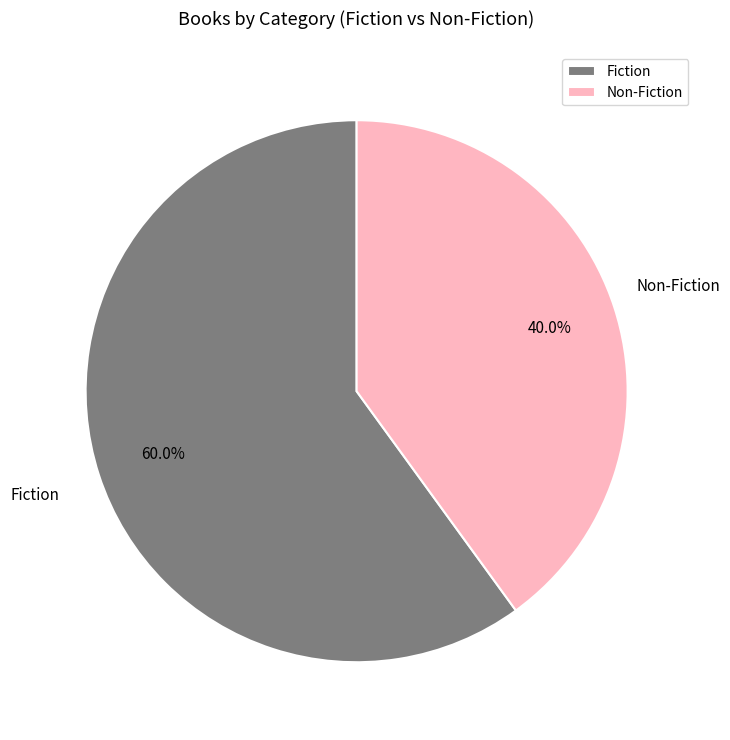

Do Fiction and Non-Fiction together represent more than half of the pie?

Yes